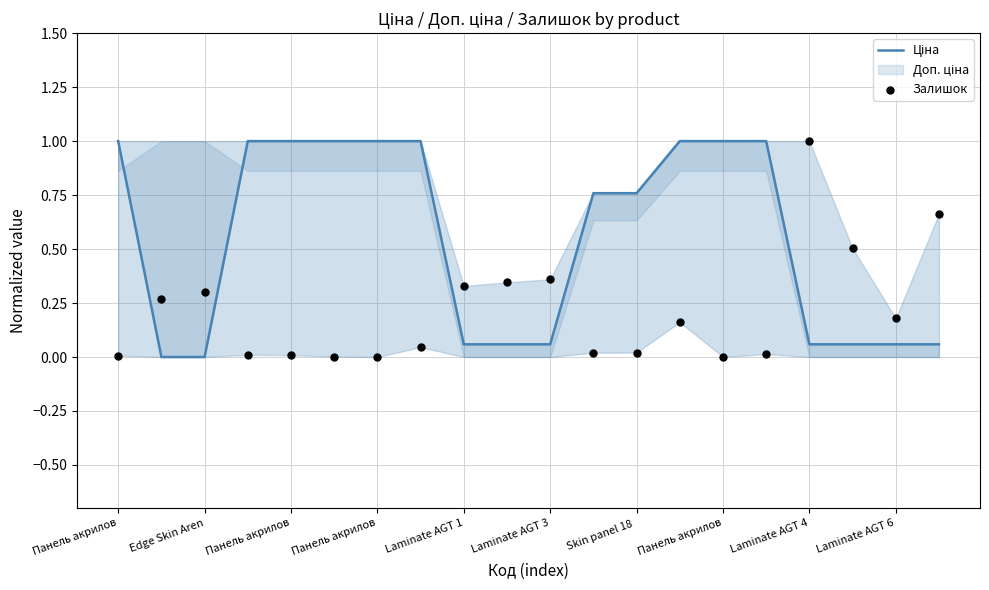

Which series reaches the maximum Y coordinate?

Ціна